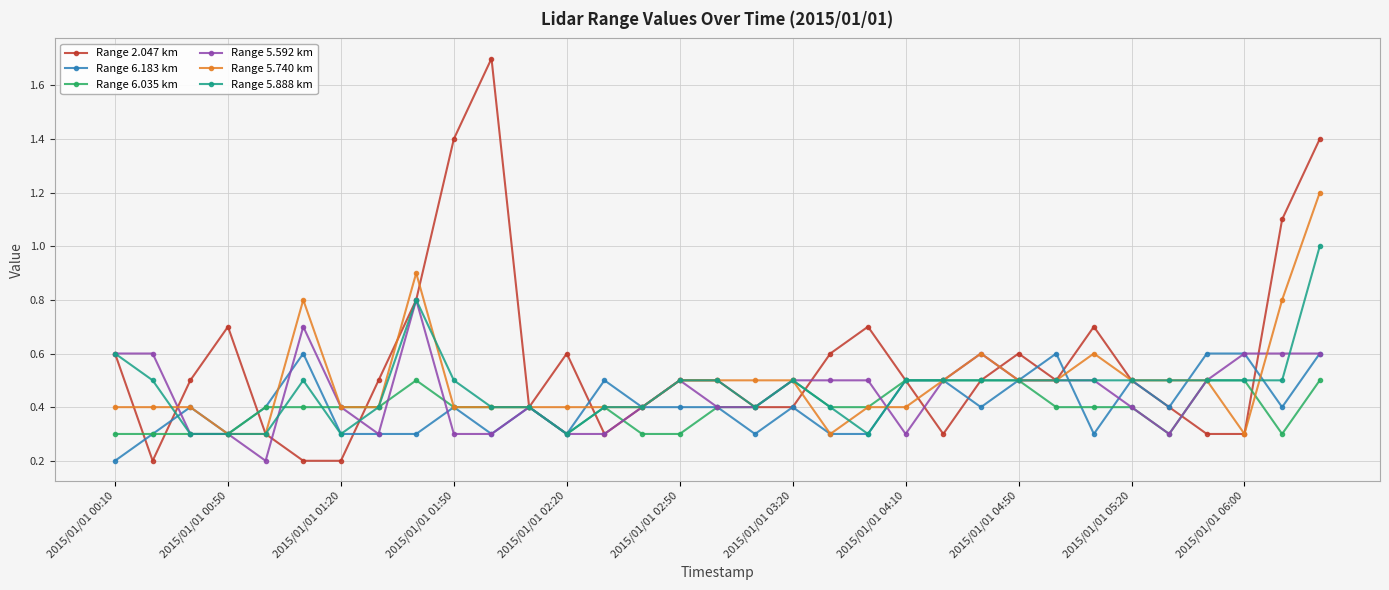

True or false: Range 5.740 km and Range 2.047 km cross at least once.

True